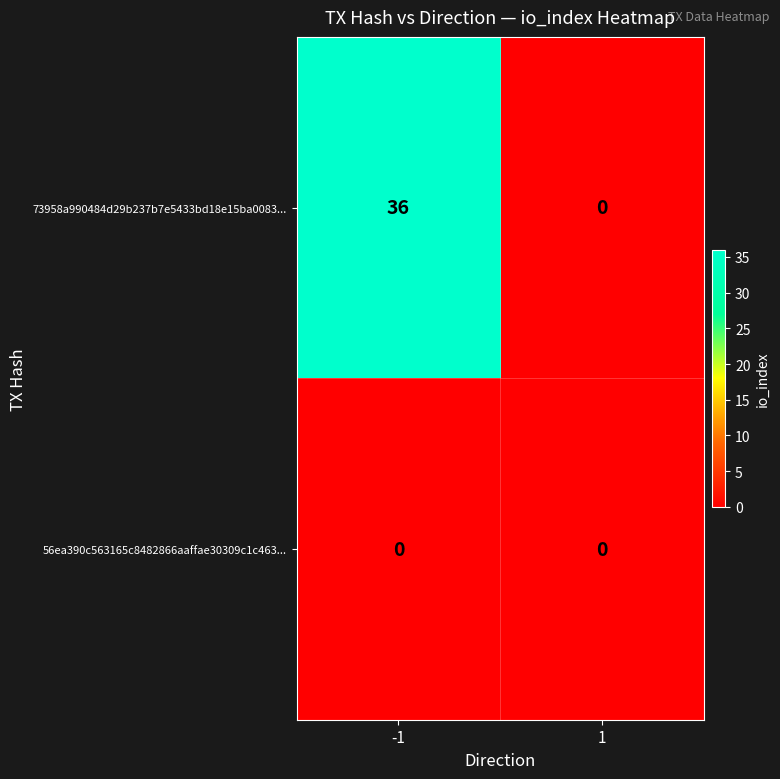

Reading left to right, list all the values displayed in this chart.

73958a990484d29b237b7e5433bd18e15ba0083...: -1=36	1=0
56ea390c563165c8482866aaffae30309c1c463...: -1=0	1=0